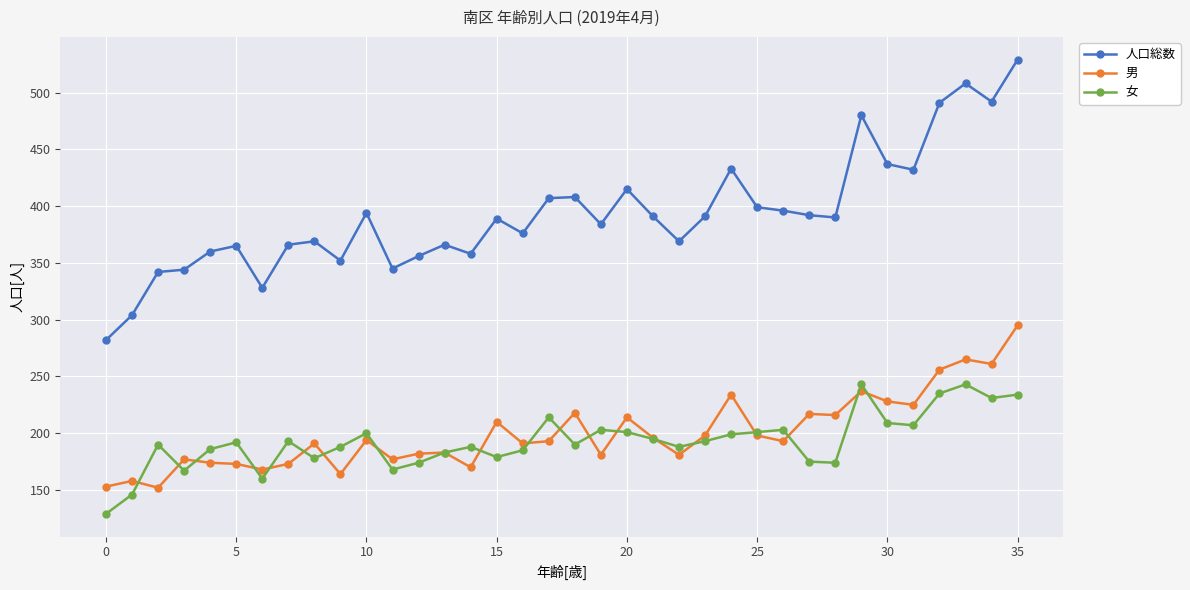

What is the average value of the 女 series?

193